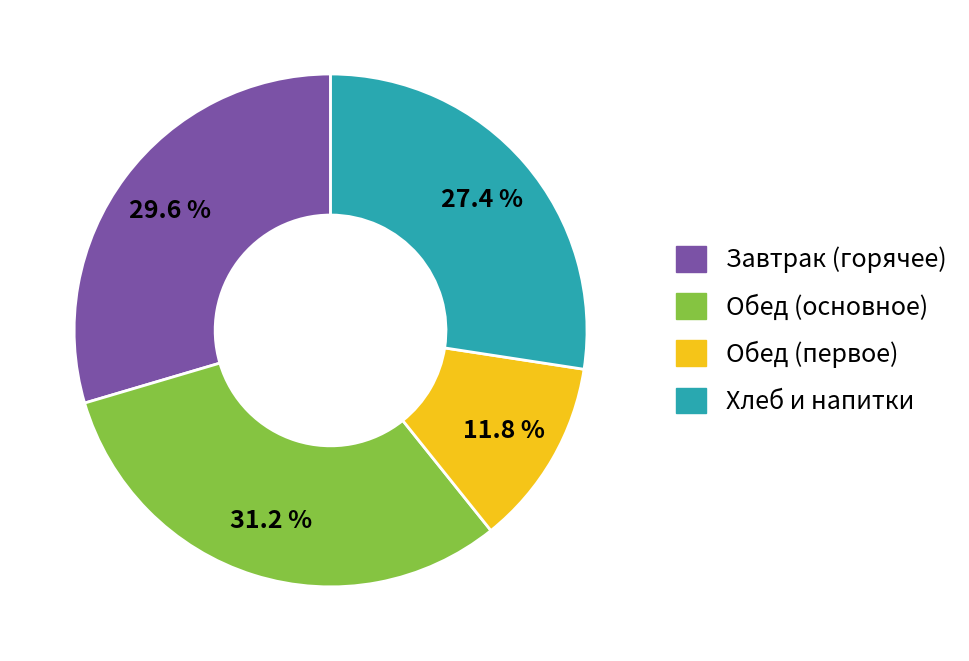

Rank the categories by value from lowest to highest.

Обед (первое), Хлеб и напитки, Завтрак (горячее), Обед (основное)